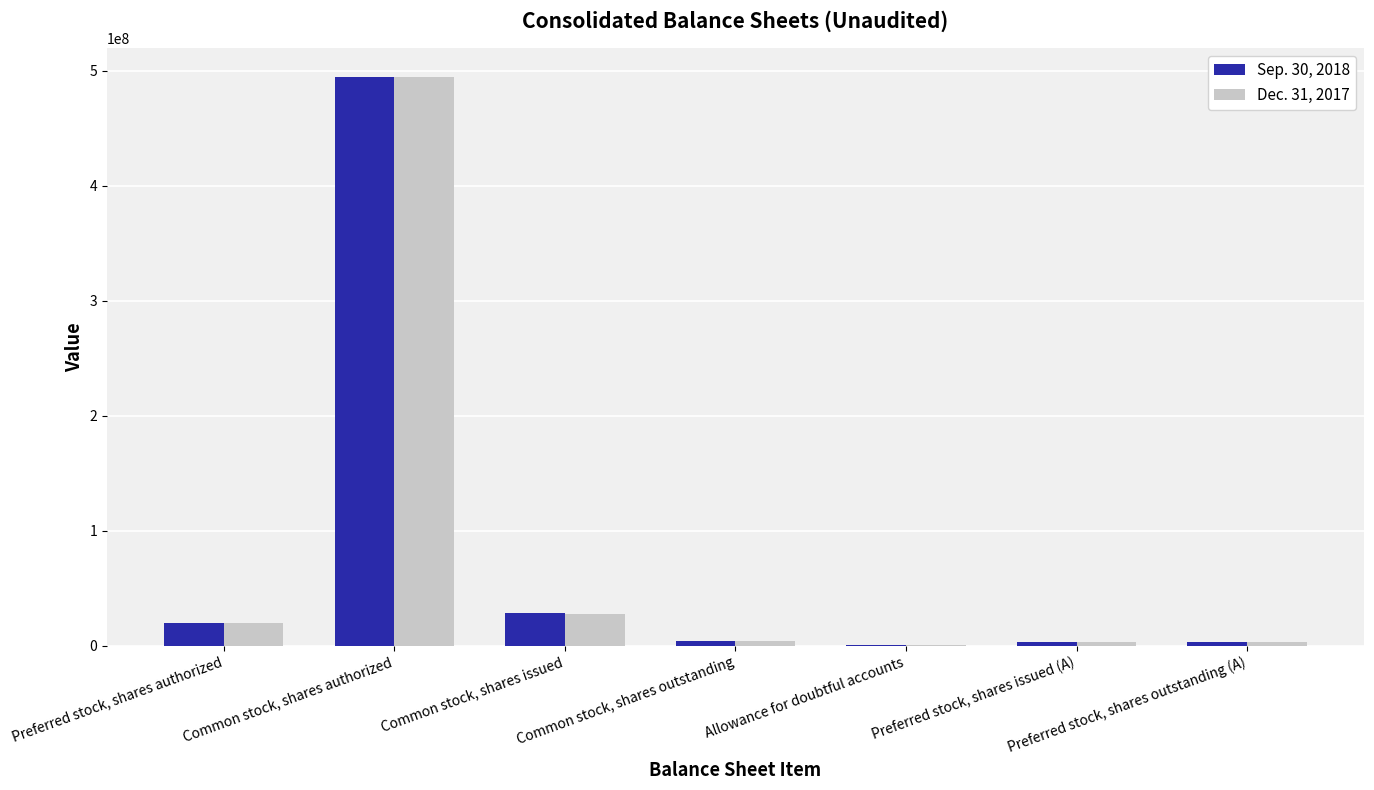

At which category is the sum across all series the highest?

Common stock, shares authorized